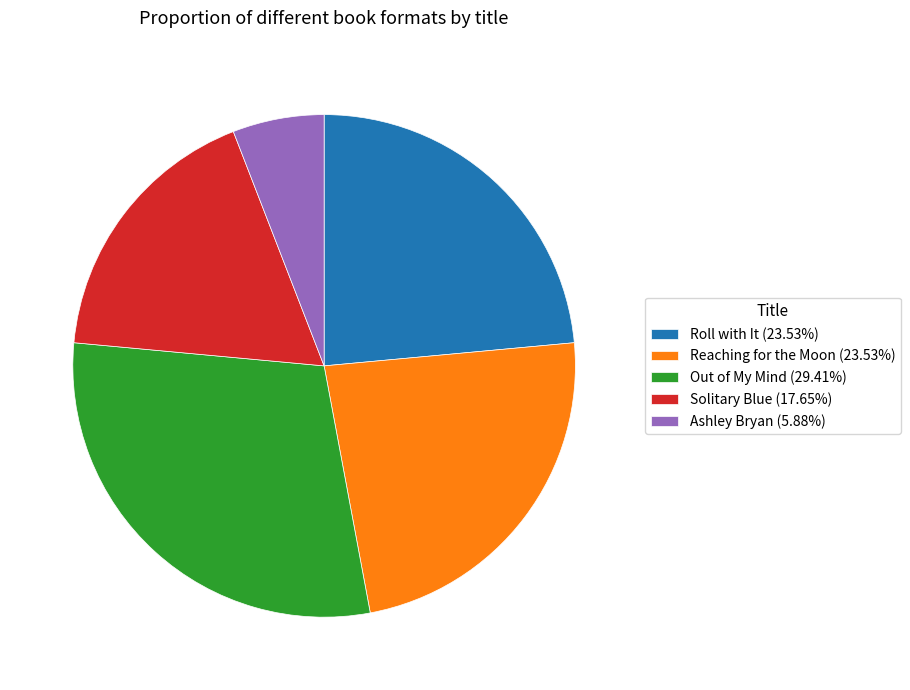

What is the ratio of the value at Solitary Blue (17.65%) to the value at Ashley Bryan (5.88%)?

3.0